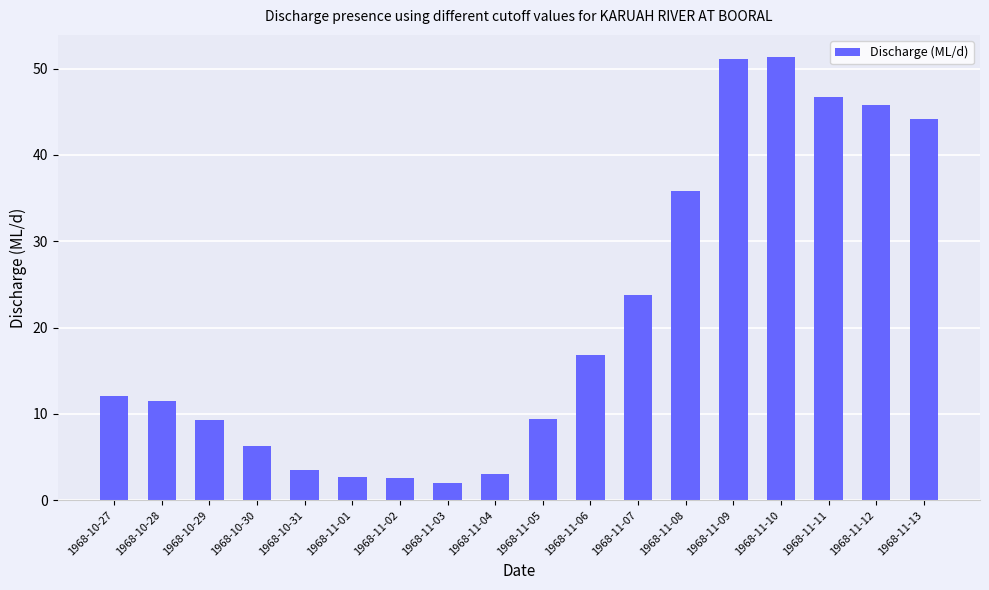

What is the label of the 11th bar from the left?

1968-11-06